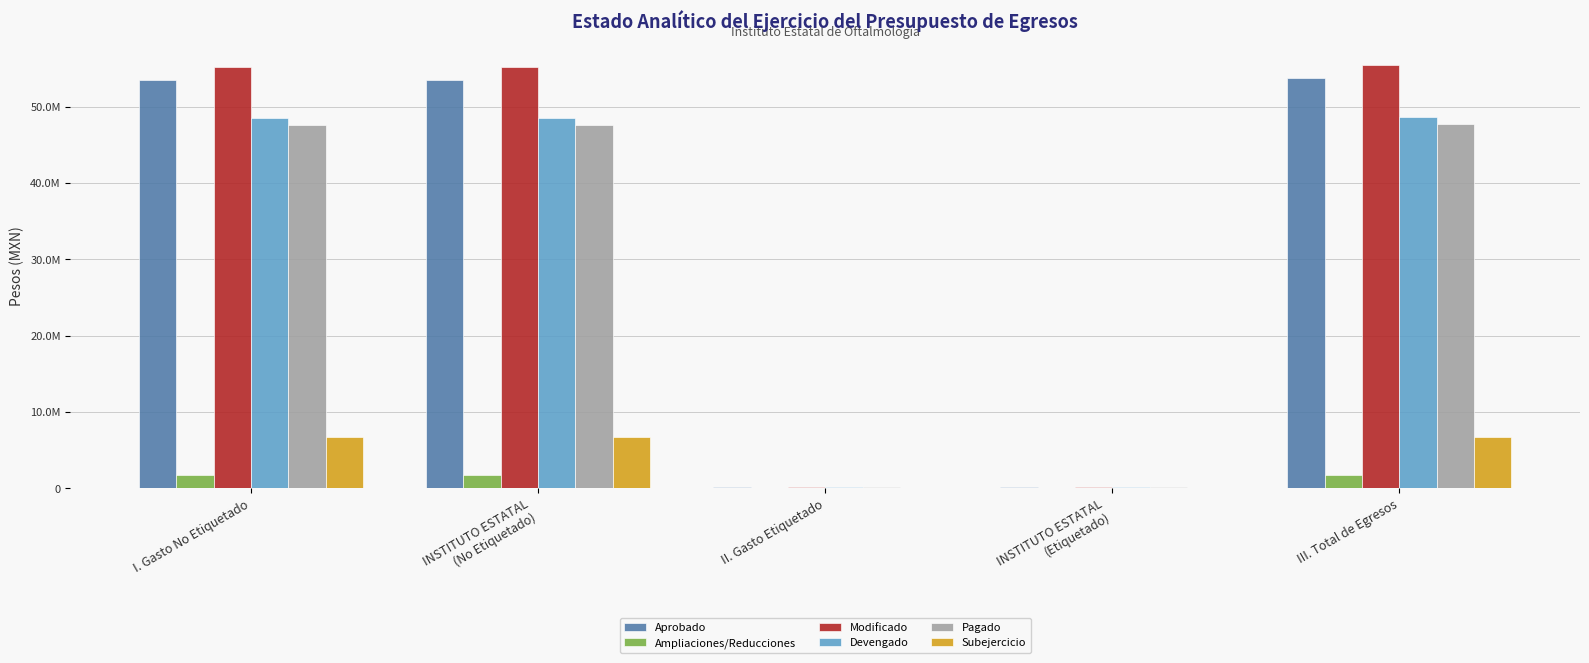

What are all the series names shown in the legend?

Aprobado, Ampliaciones/Reducciones, Modificado, Devengado, Pagado, Subejercicio